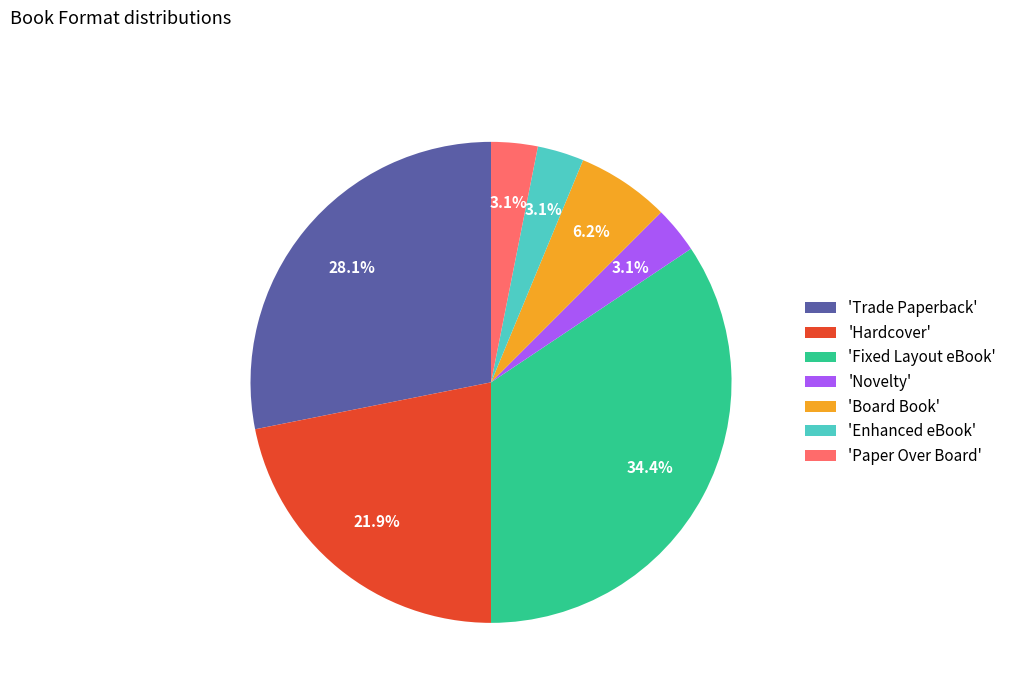

Which category has the biggest portion of the pie?

'Fixed Layout eBook'